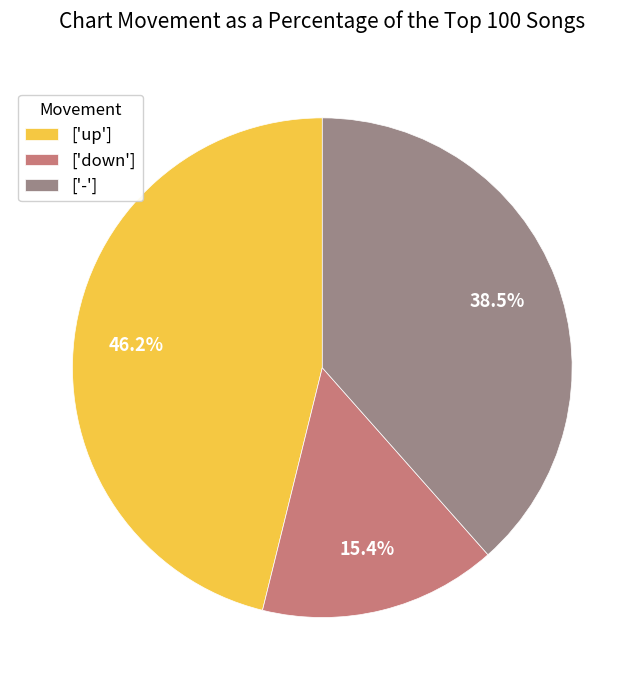

How many segments does this pie chart have?

3